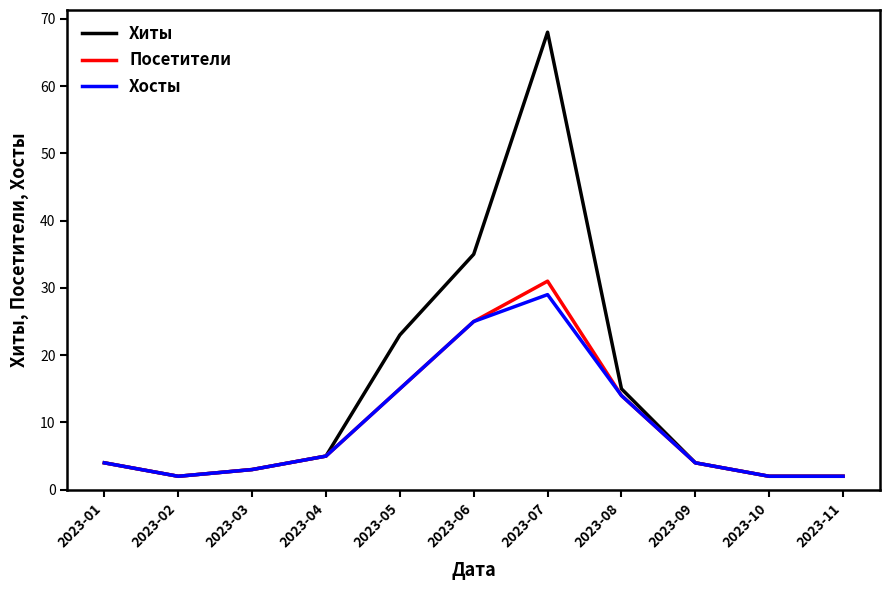

Reading left to right, list all the values displayed in this chart.

Хиты: 2023-01=4	2023-02=2	2023-03=3	2023-04=5	2023-05=23	2023-06=35	2023-07=68	2023-08=15	2023-09=4	2023-10=2	2023-11=2
Посетители: 2023-01=4	2023-02=2	2023-03=3	2023-04=5	2023-05=15	2023-06=25	2023-07=31	2023-08=14	2023-09=4	2023-10=2	2023-11=2
Хосты: 2023-01=4	2023-02=2	2023-03=3	2023-04=5	2023-05=15	2023-06=25	2023-07=29	2023-08=14	2023-09=4	2023-10=2	2023-11=2